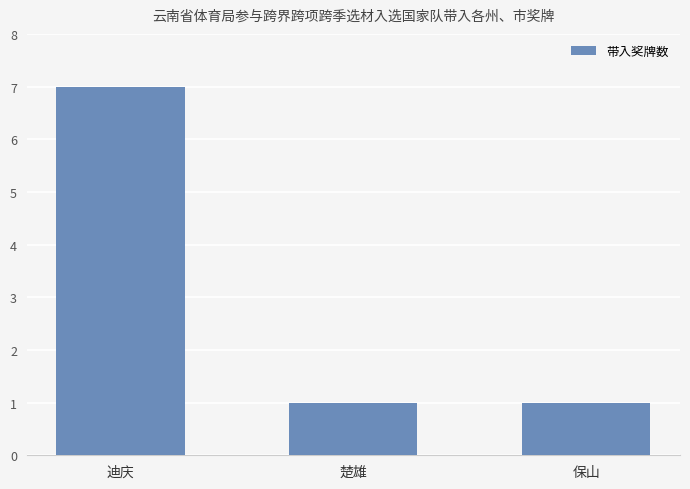

What is the sum of all values?

9